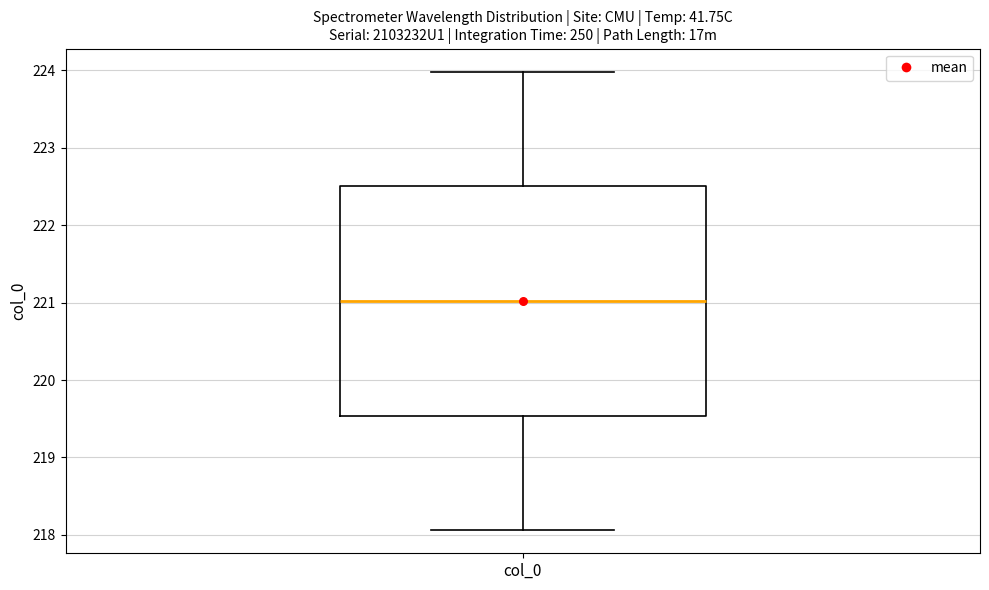

Read this box plot against the y-axis: the position of the median line, the range covered by the box, and the ends of both whiskers. The values are not printed on the chart, so give them approximately, as read against the axis.

median 221.0, box 219.5 to 222.5, whiskers 218.1 to 224.0